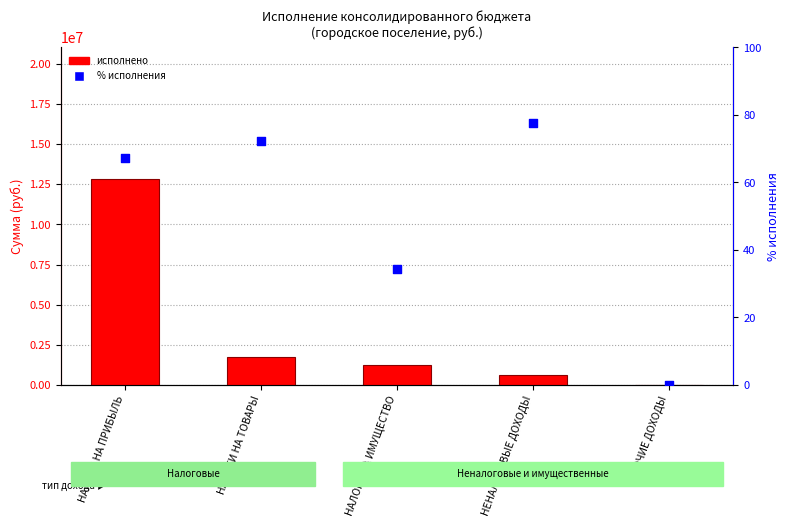

Which series has the widest spread of Y values?

Исполнено